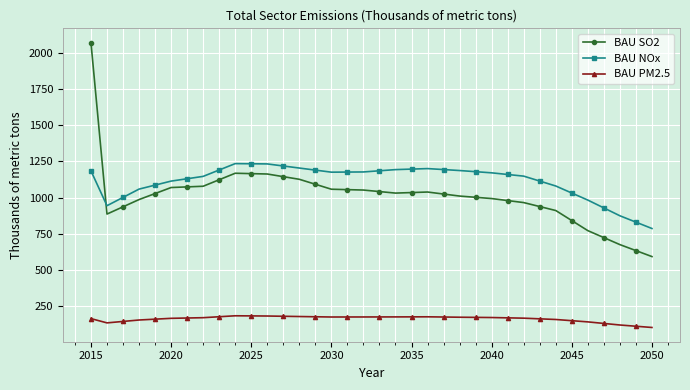

How many lines are shown in the chart?

3